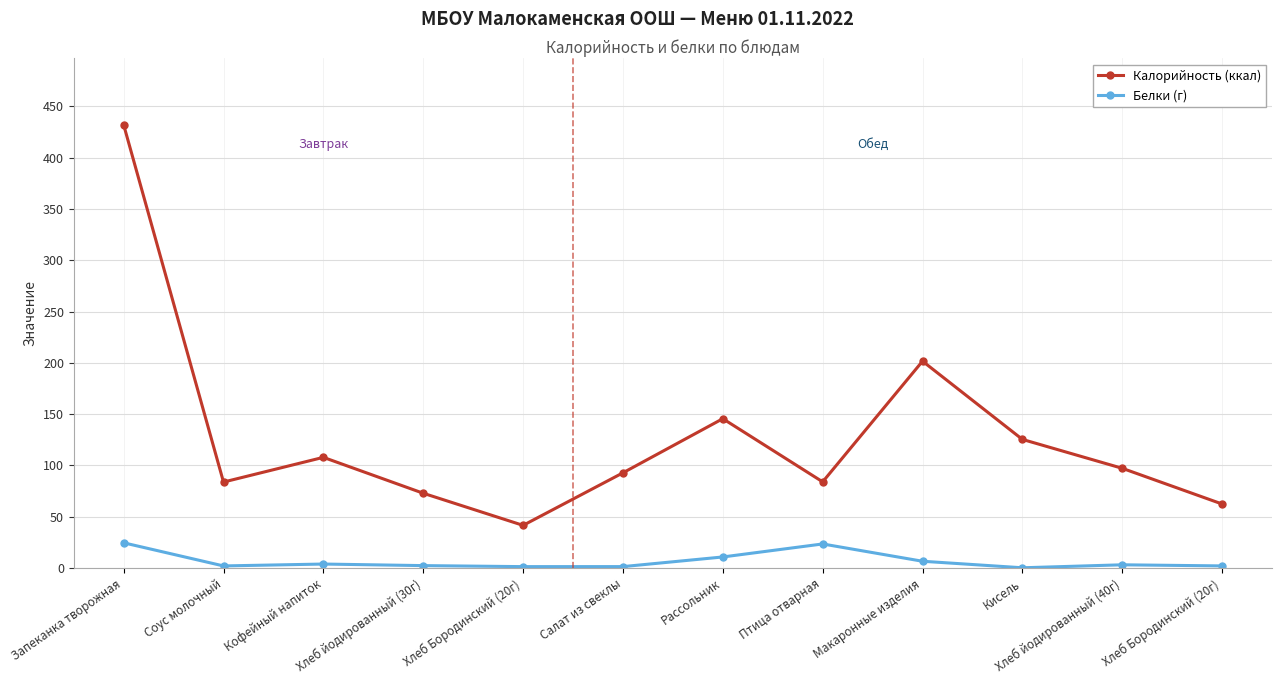

Count the number of data series in this chart.

2